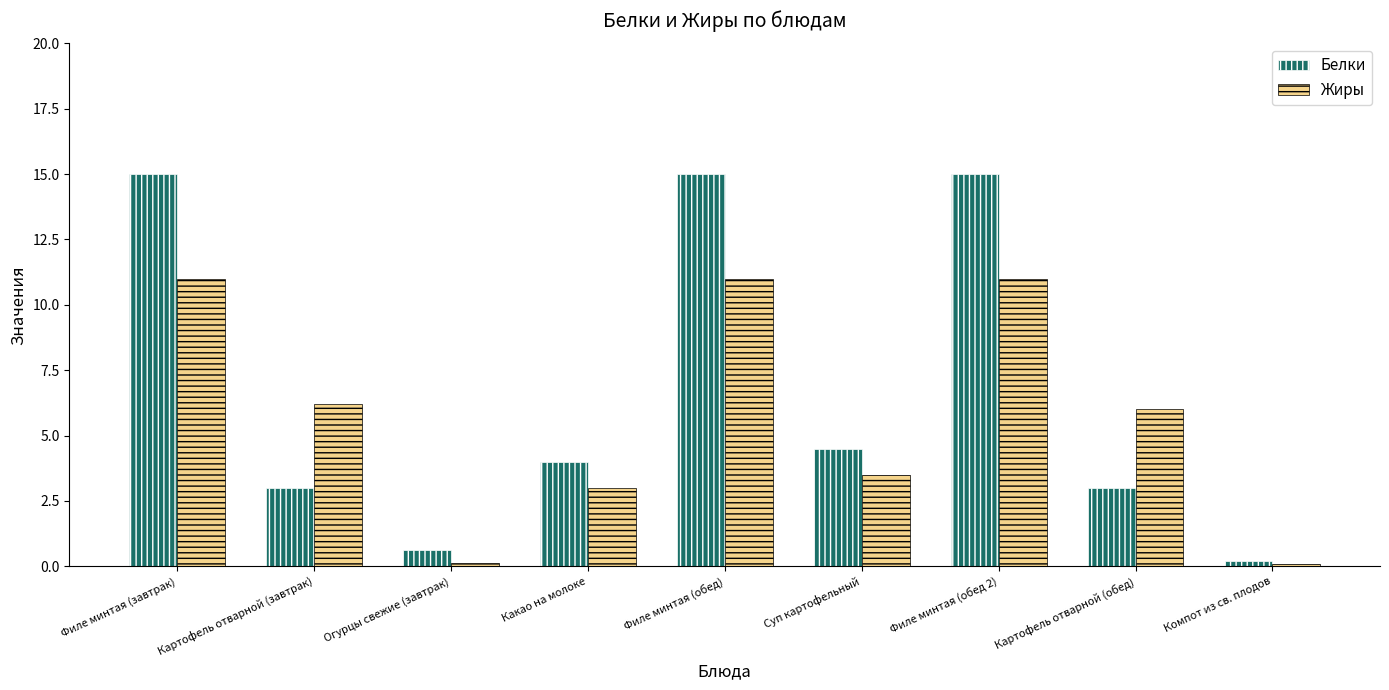

Rank the series by their maximum value, from lowest to highest.

Жиры, Белки